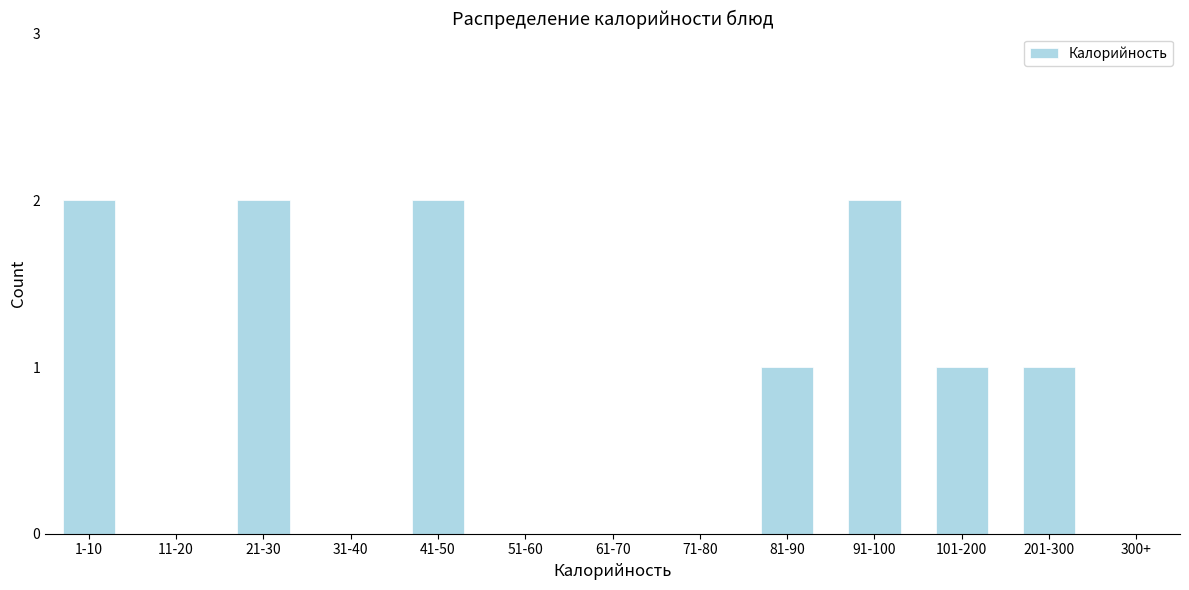

Reading left to right, list all the values displayed in this chart.

1-10=2	11-20=0	21-30=2	31-40=0	41-50=2	51-60=0	61-70=0	71-80=0	81-90=1	91-100=2	101-200=1	201-300=1